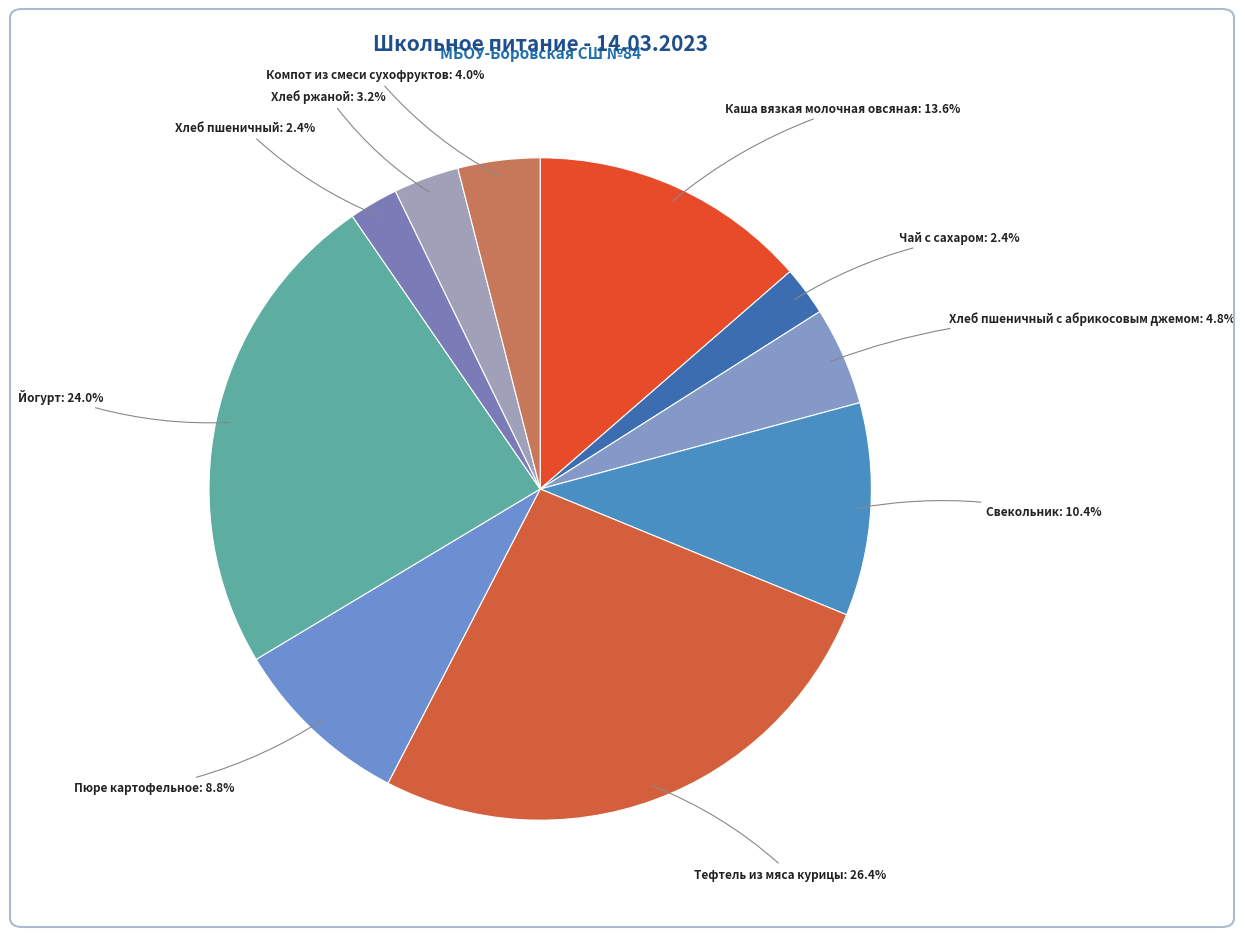

What percentage is NOT represented by Хлеб пшеничный с абрикосовым джемом?

95.2%